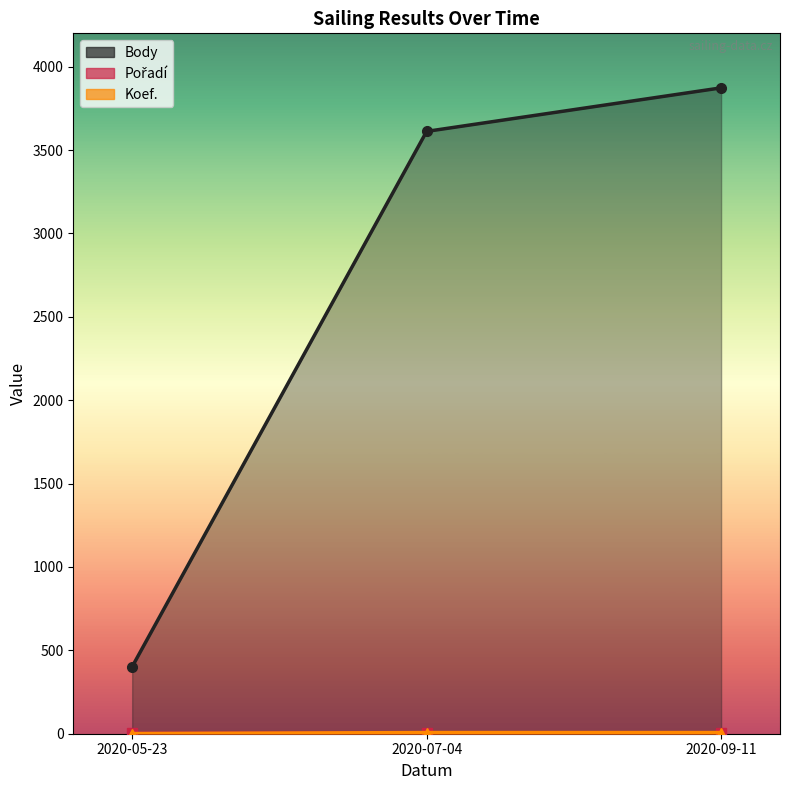

What is the total value across all series at 2020-05-23?

405